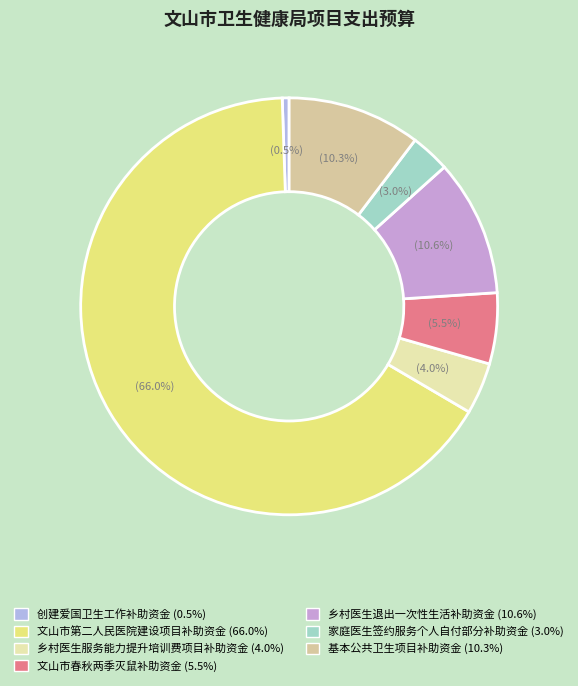

What percentage do 文山市春秋两季灭鼠补助资金 and 创建爱国卫生工作补助资金 together represent?

6.0%